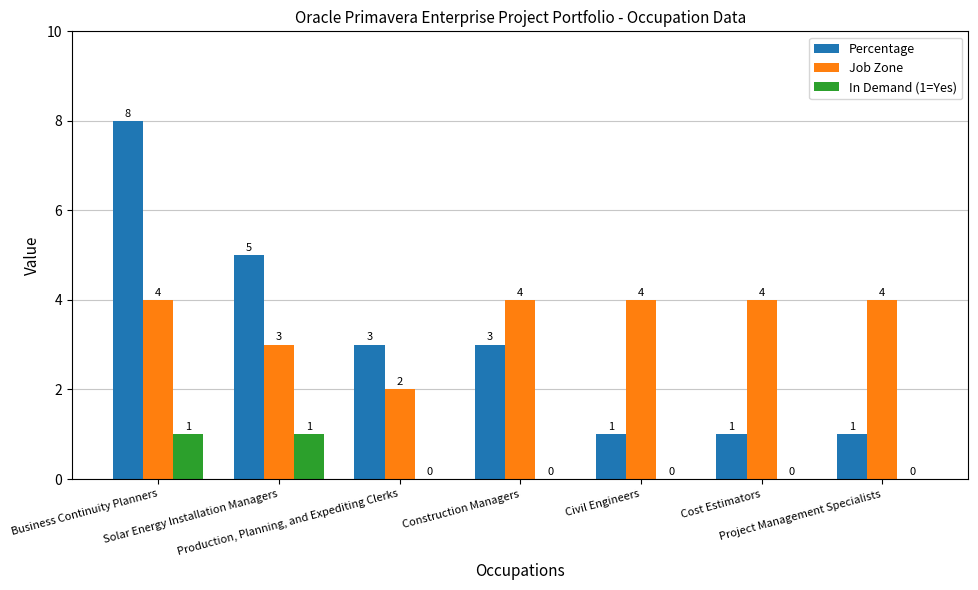

Are the bars horizontal?

No